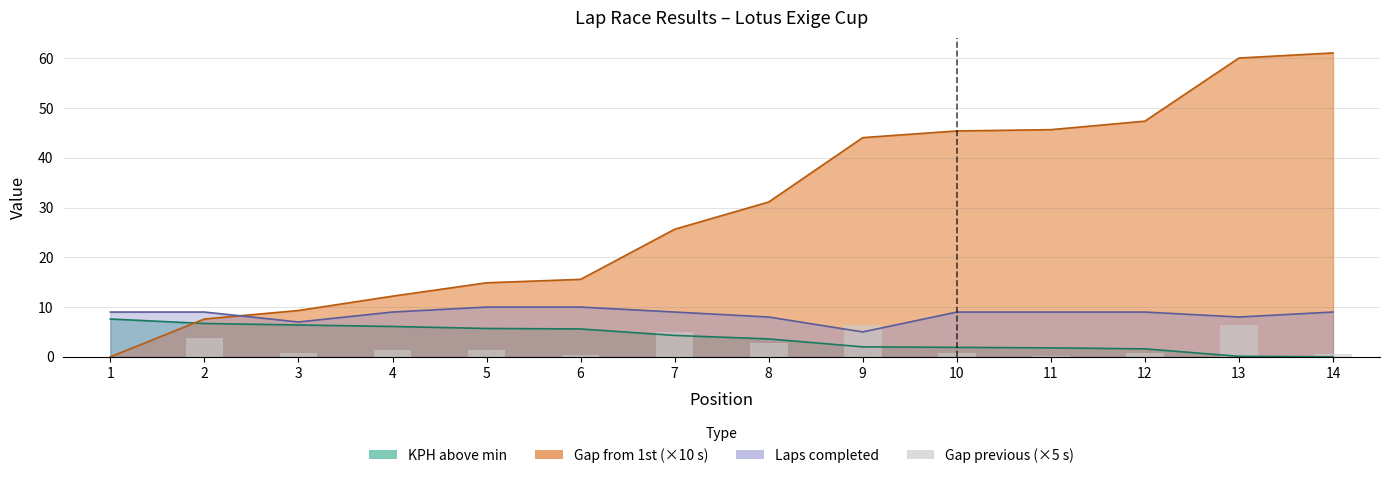

How many data points are less than 1?

7